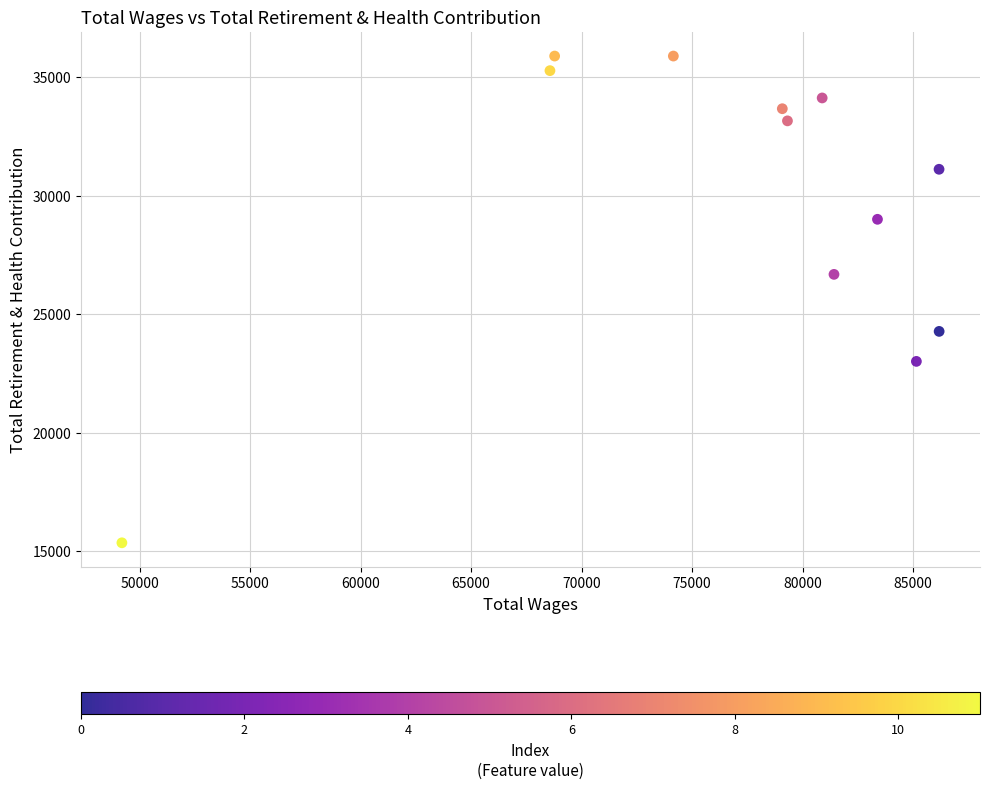

What Y value in the scatter plot is closest to 25618?

26675